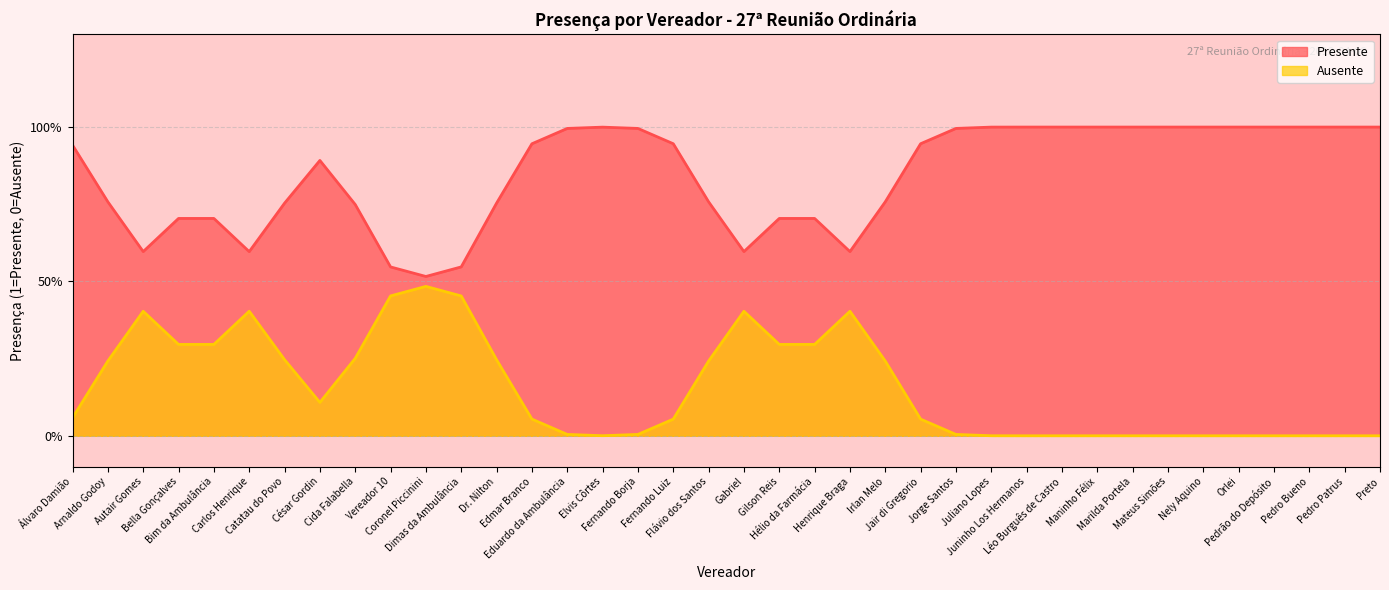

At Orlei, list the series in order from smallest to largest.

Ausente, Presente